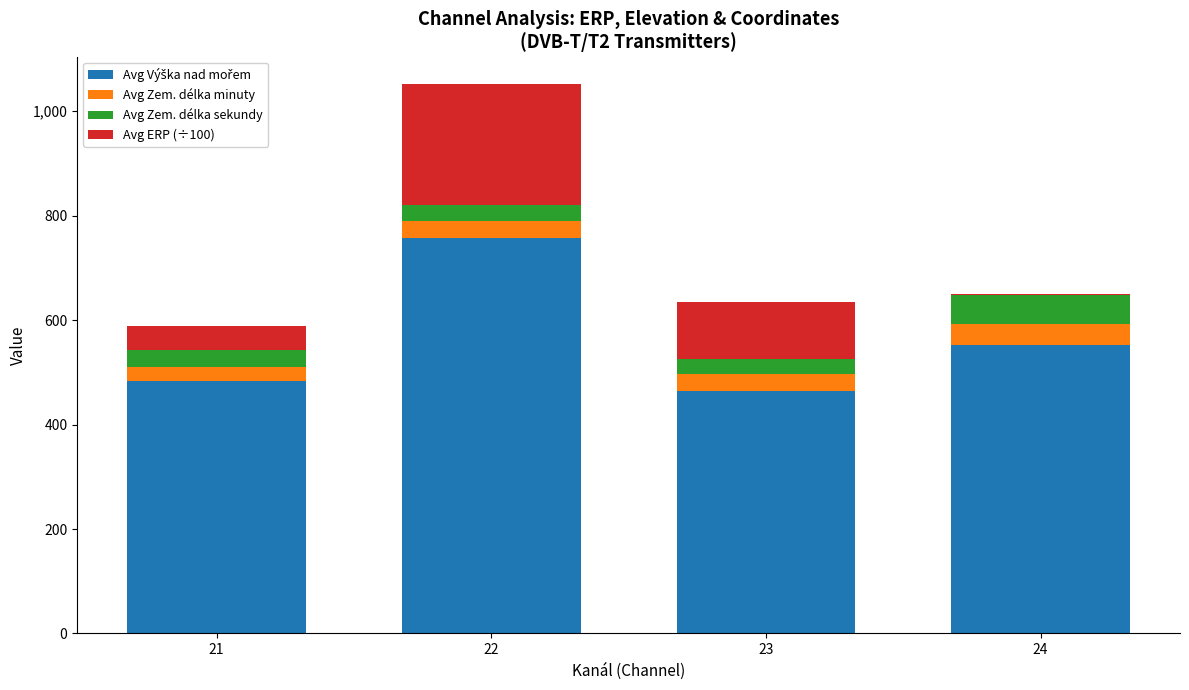

At which category is the sum across all series the highest?

22